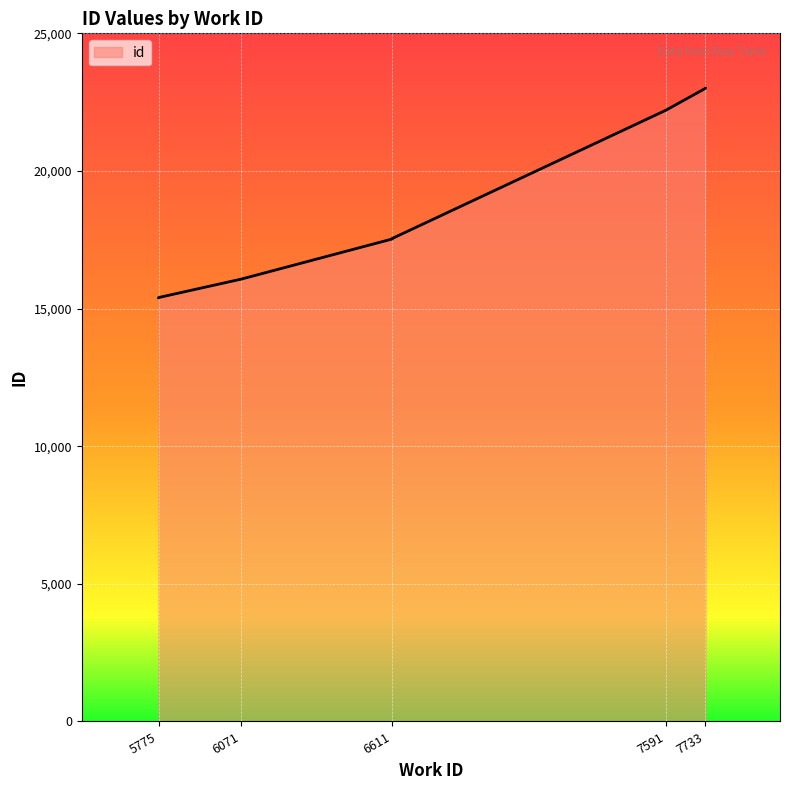

Which has a higher value, 7733 or 7591?

7733